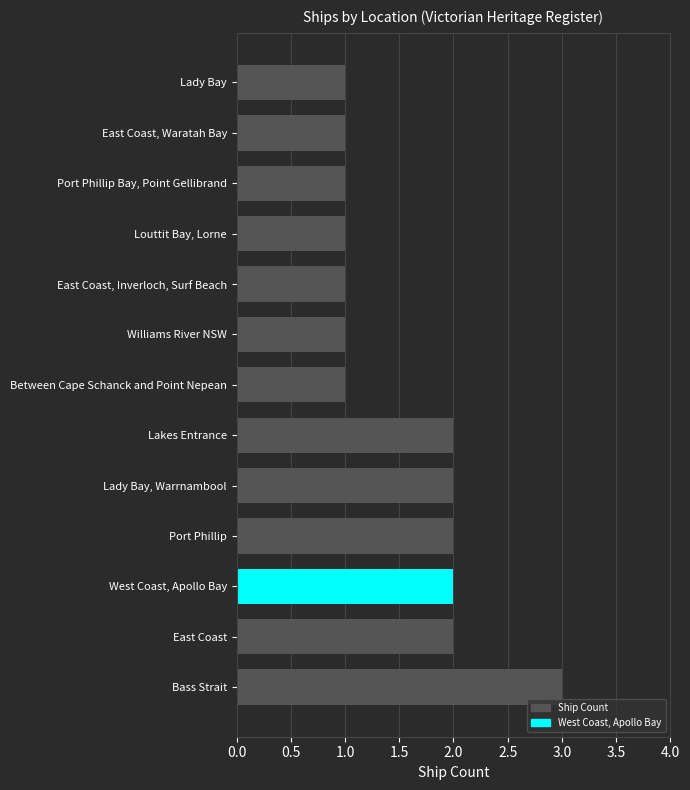

Approximately how many times larger is the value at Port Phillip compared to Lady Bay?

2.0